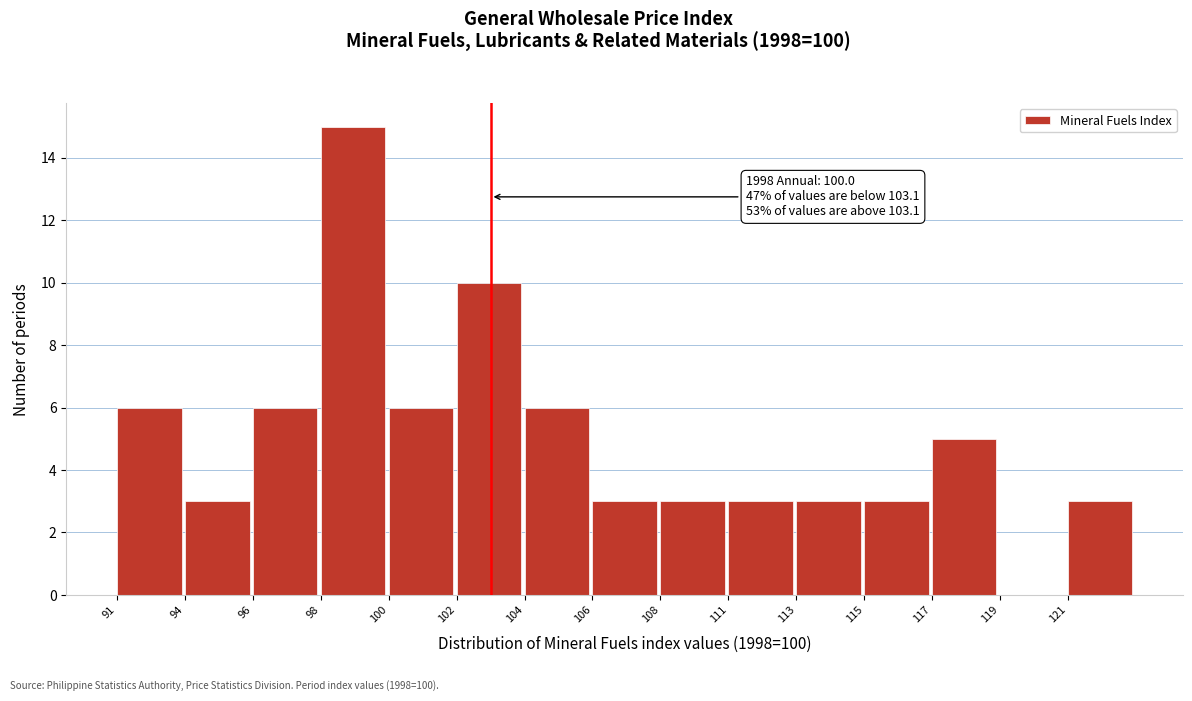

Reading left to right, what are all the values shown in this chart?

91=6	94=3	96=6	98=15	100=6	102=10	104=6	106=3	108=3	111=3	113=3	115=3	117=5	119=0	121=3